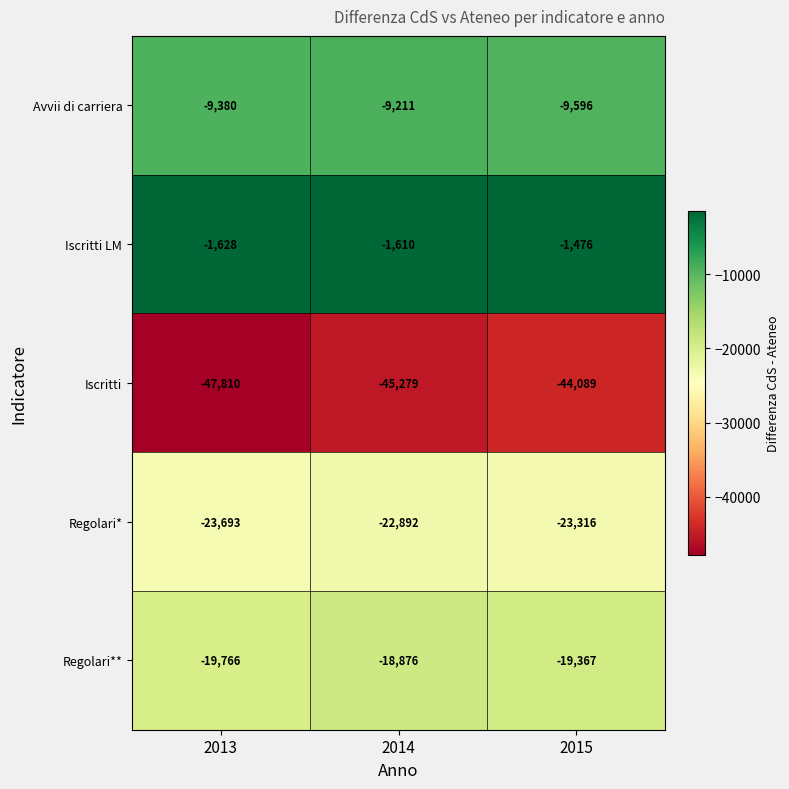

How many categories are shown in the chart?

3